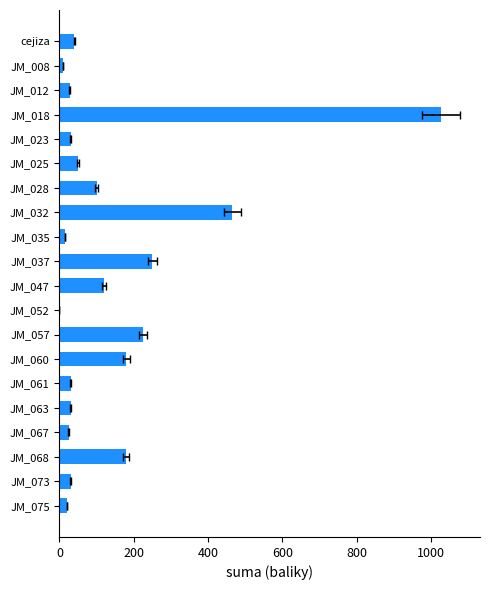

How many values exceed 40?

9